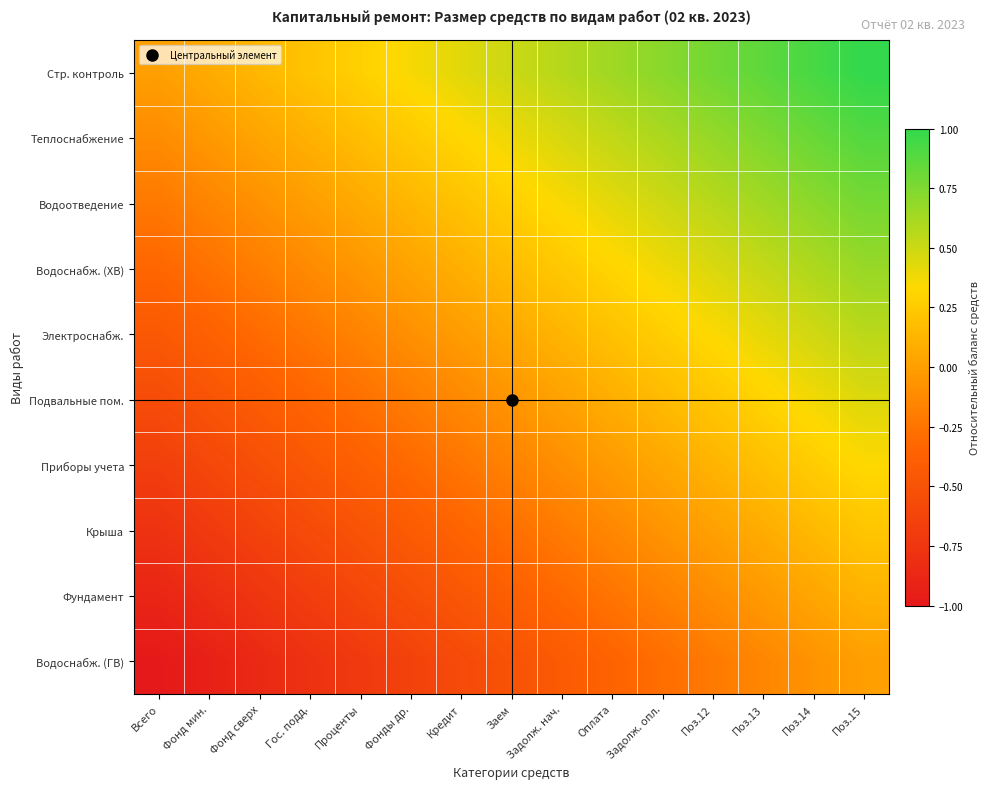

What is the minimum value shown in the chart?

-1.0